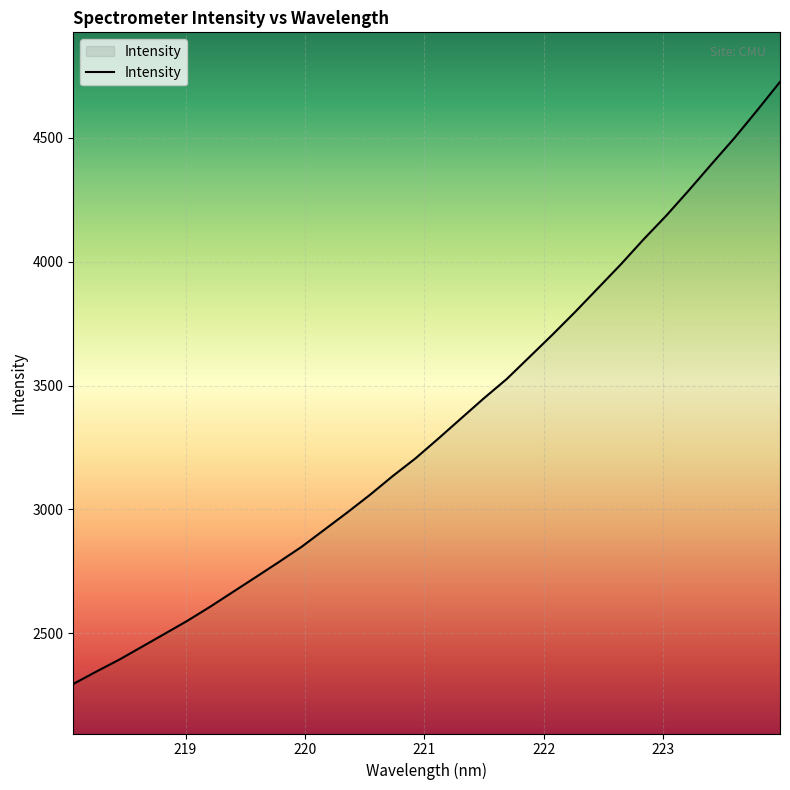

What is the smallest value displayed?

2295.6